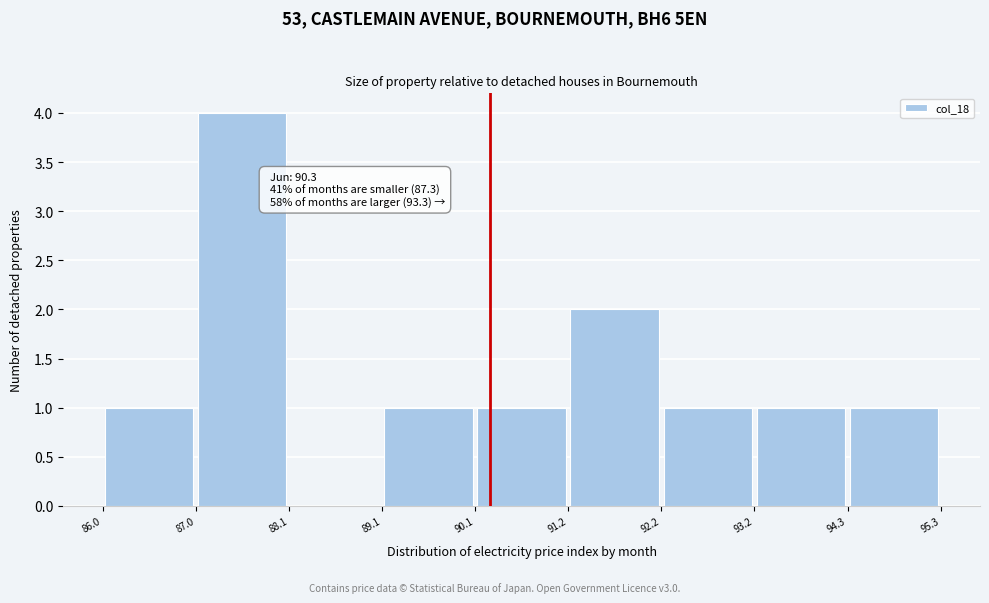

Over which range of the x-axis is the bar tallest?

87.0 to 88.1